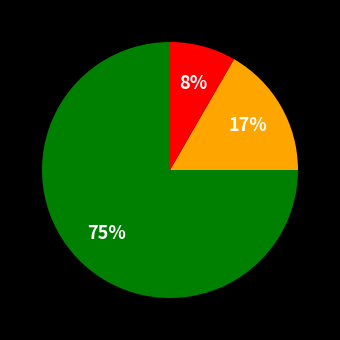

How many slices are in this pie chart?

3